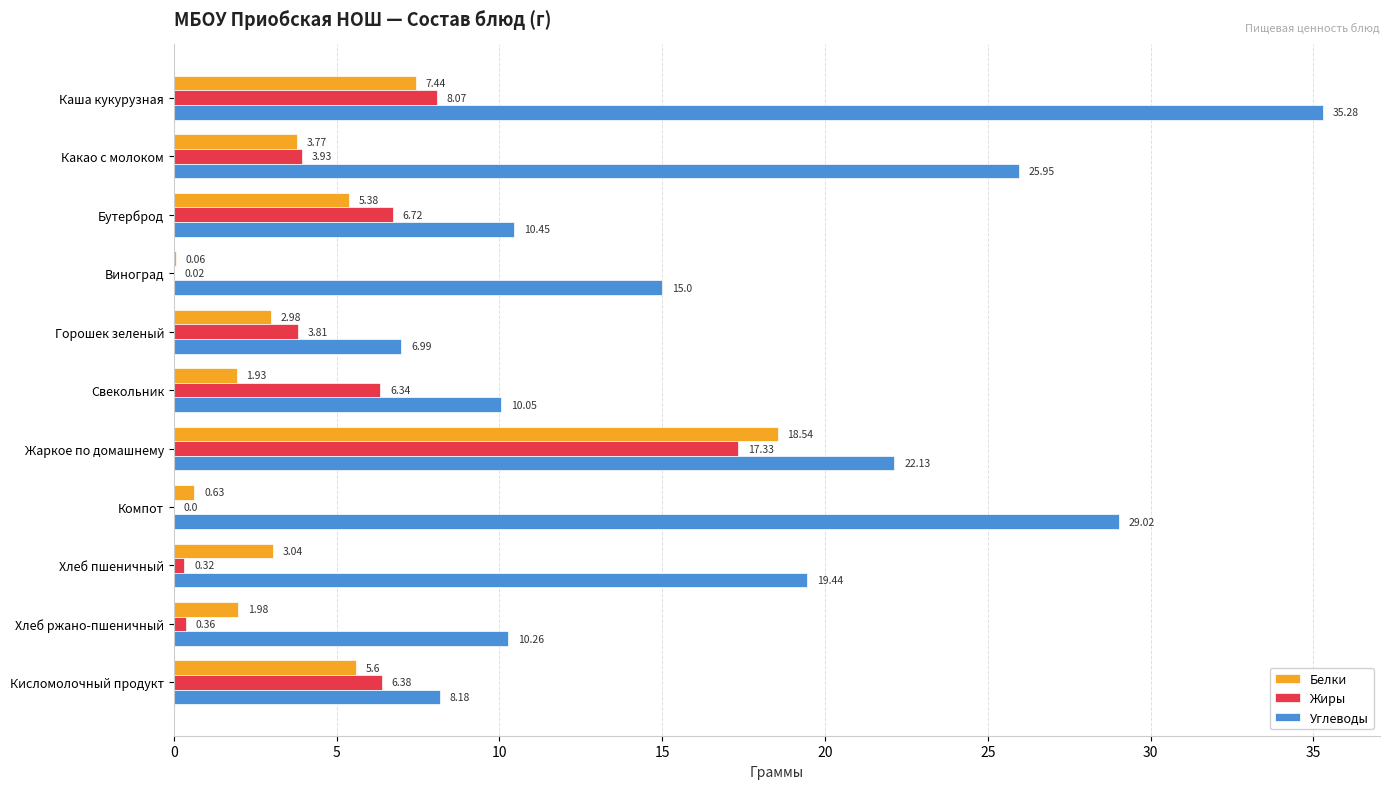

Which series has the largest total across all categories?

Углеводы